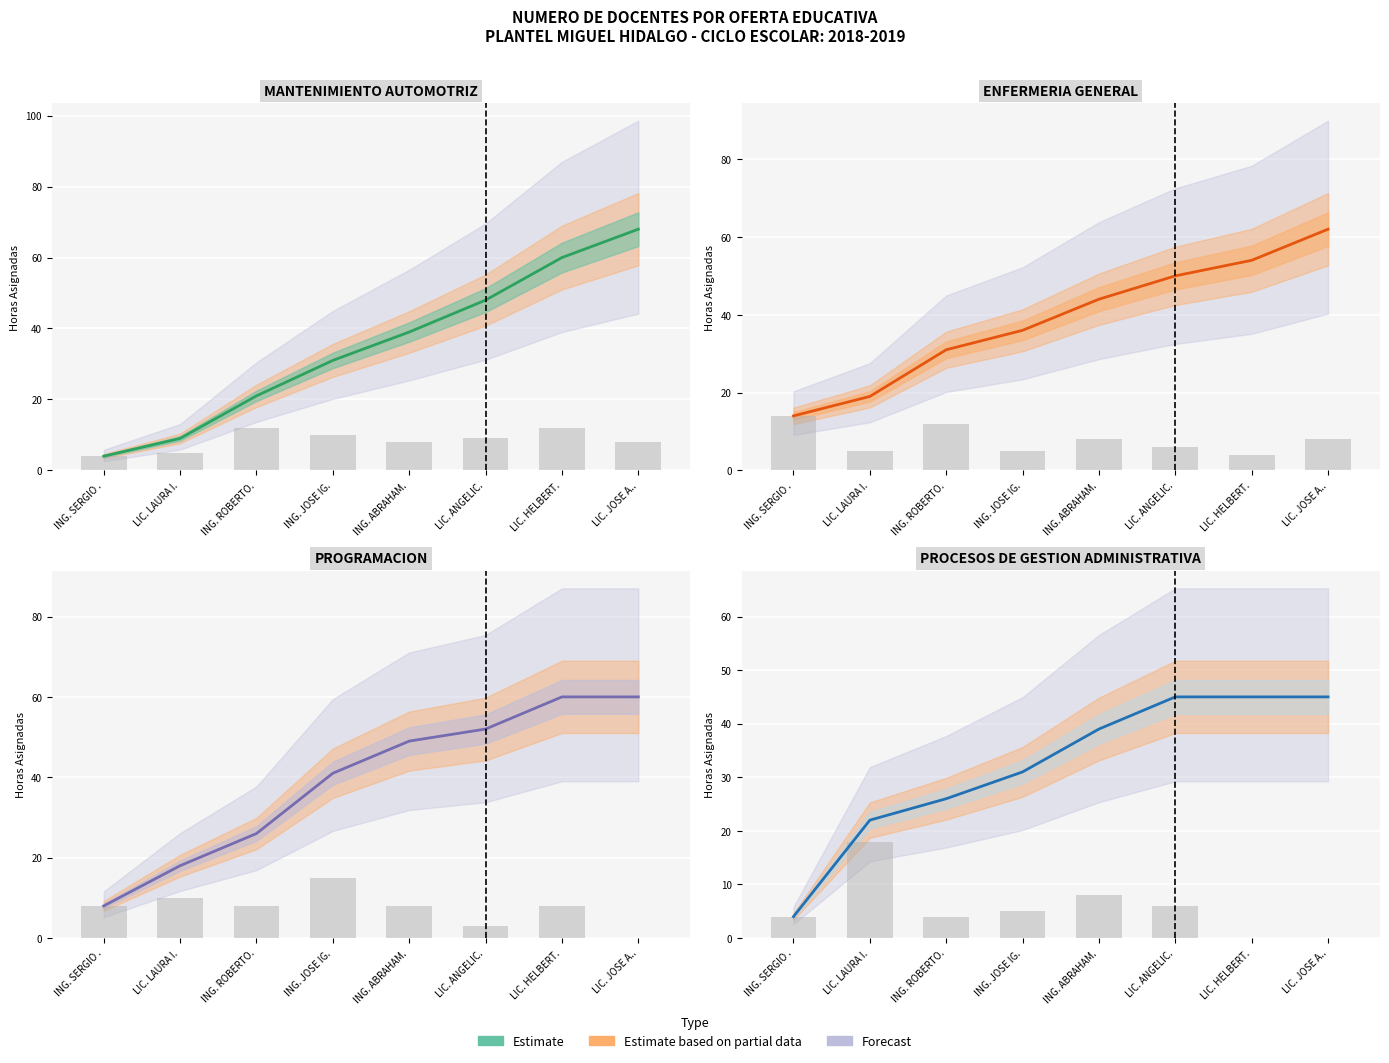

What is the average value of the ENFERMERIA GENERAL series?

8